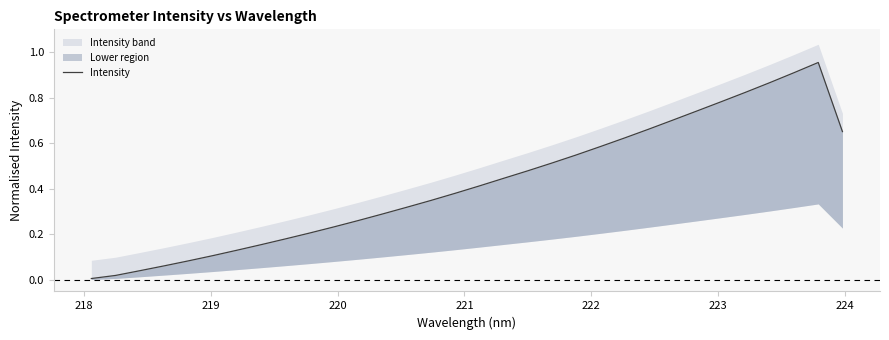

The value at 9 is 0.3. True or false?

False